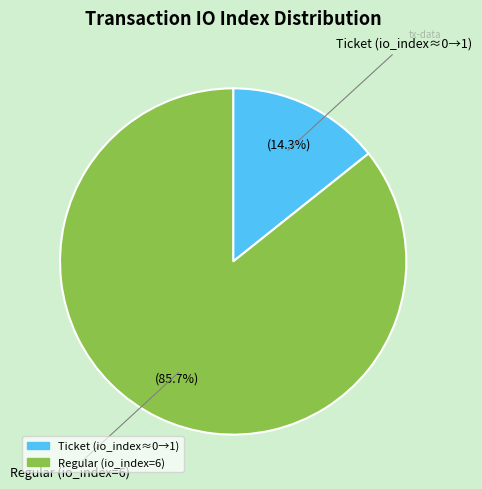

Does any single category account for the majority?

Yes